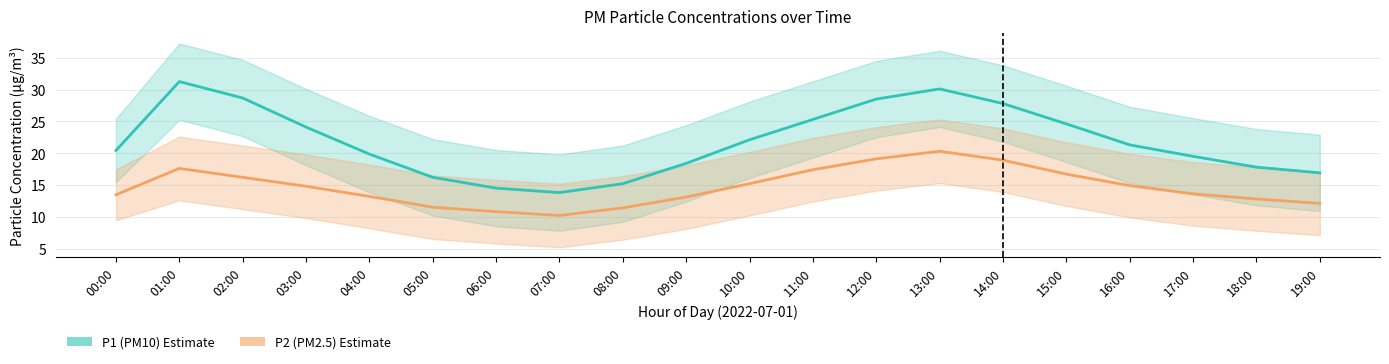

Does the chart display data point markers on the line(s)?

No